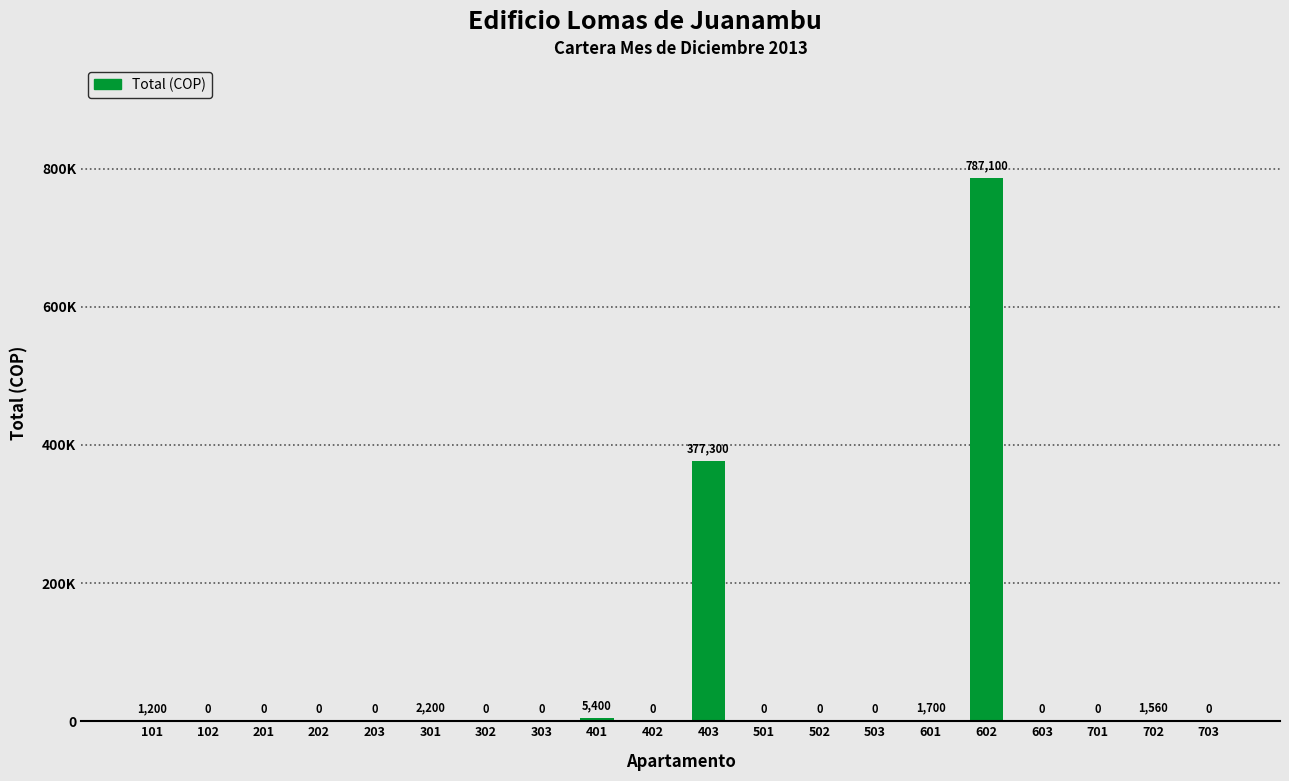

What is the sum of the values at 701 and 601?

1700